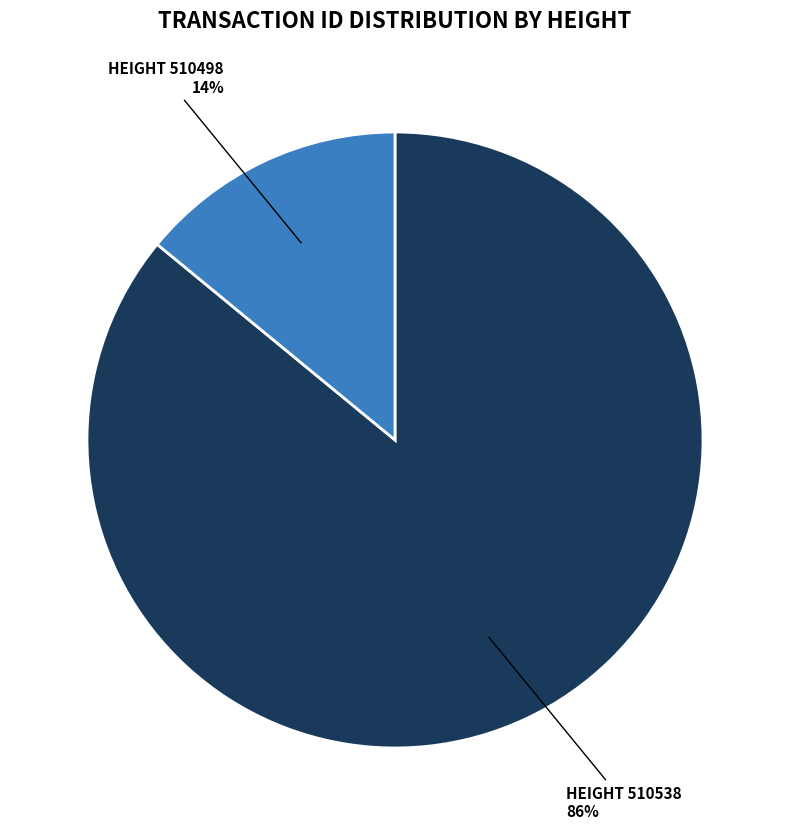

To the nearest percent, what is the average slice percentage?

50%